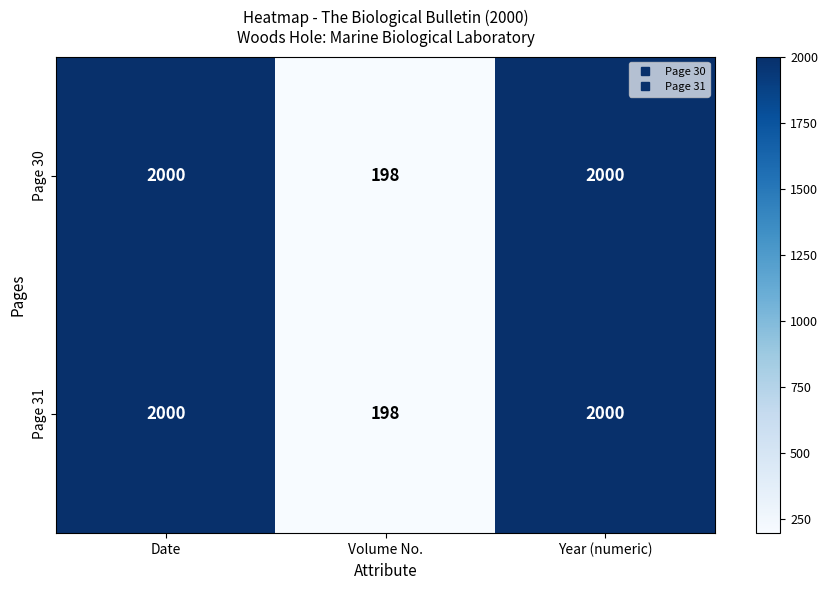

How many Page 30 values are between 198 and 2000?

3